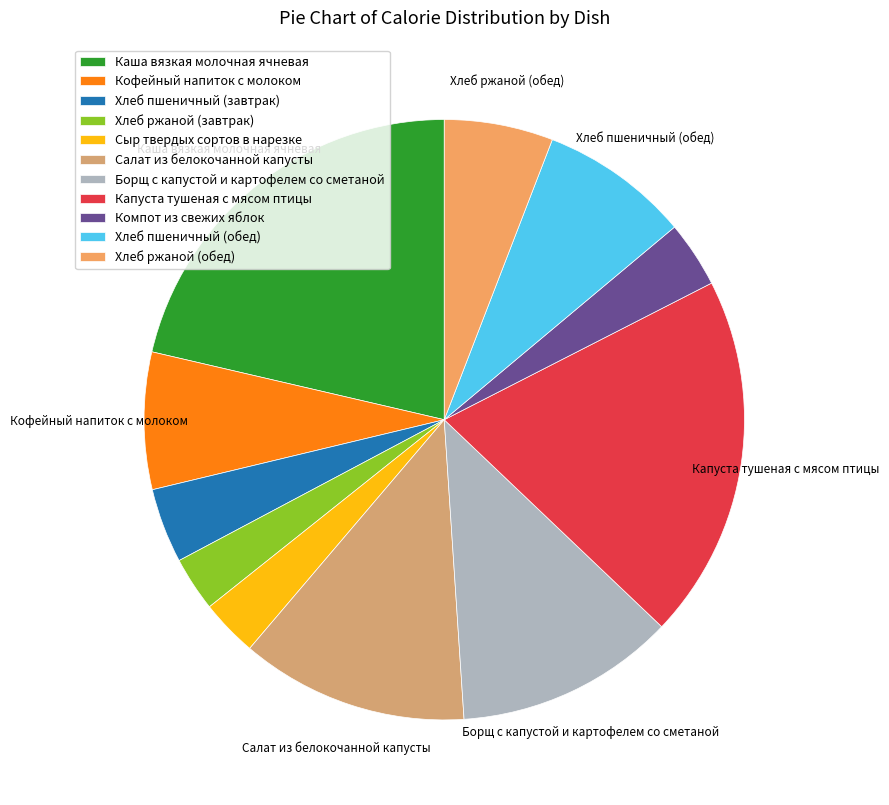

What percentage is the Салат из белокочанной капусты slice, to the nearest percent?

12%